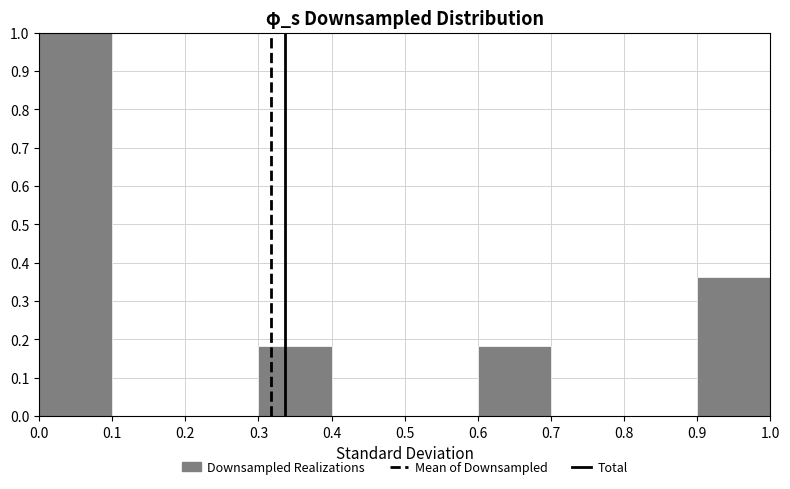

Which range on the x-axis has the tallest bar?

0.0 to 0.1